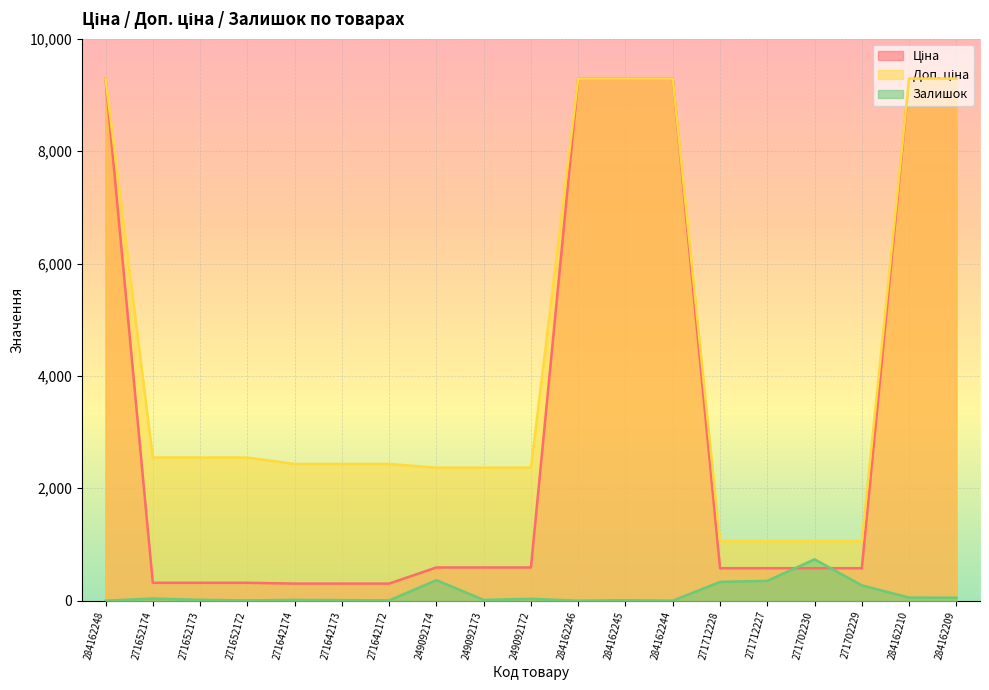

What is the sum of the Залишок values at 249092173 and 284162210?

69.0